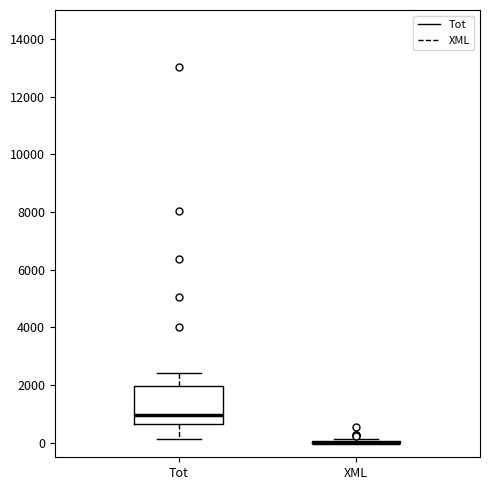

Reading left to right, transcribe this box plot: for each box, give where its median line is, the range the box spans, and where its two whiskers end, as read against the y-axis. The values are not printed on the chart, so give them approximately, as read against the axis.

Tot: median 1000, box 600 to 2000, whiskers 200 to 2400
XML: box collapsed to a line at 0, whiskers 0 to 200